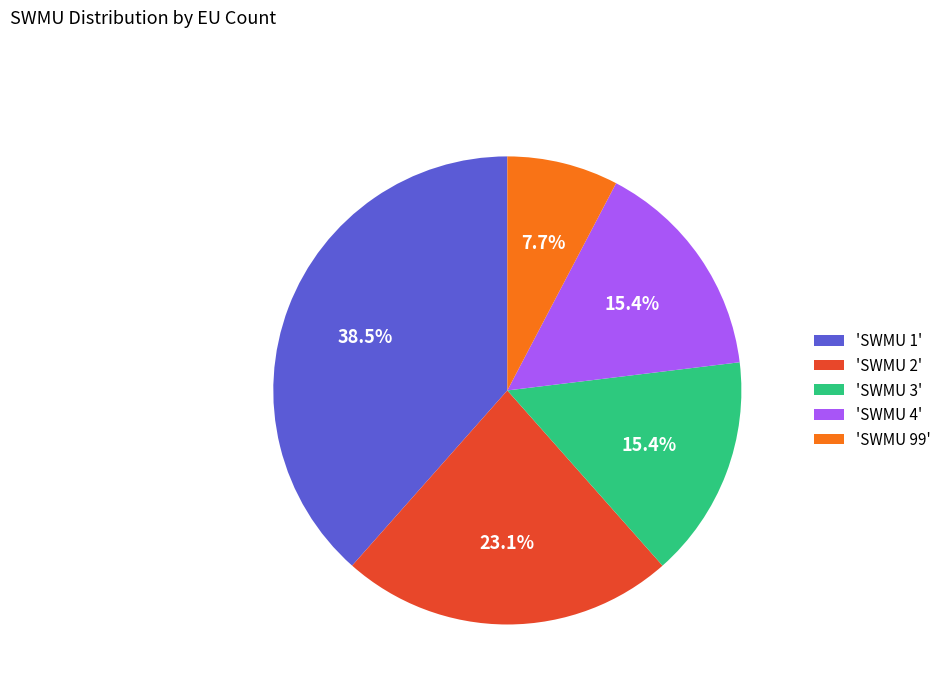

Approximately how many times larger is the value at 'SWMU 4' compared to 'SWMU 99'?

2.0